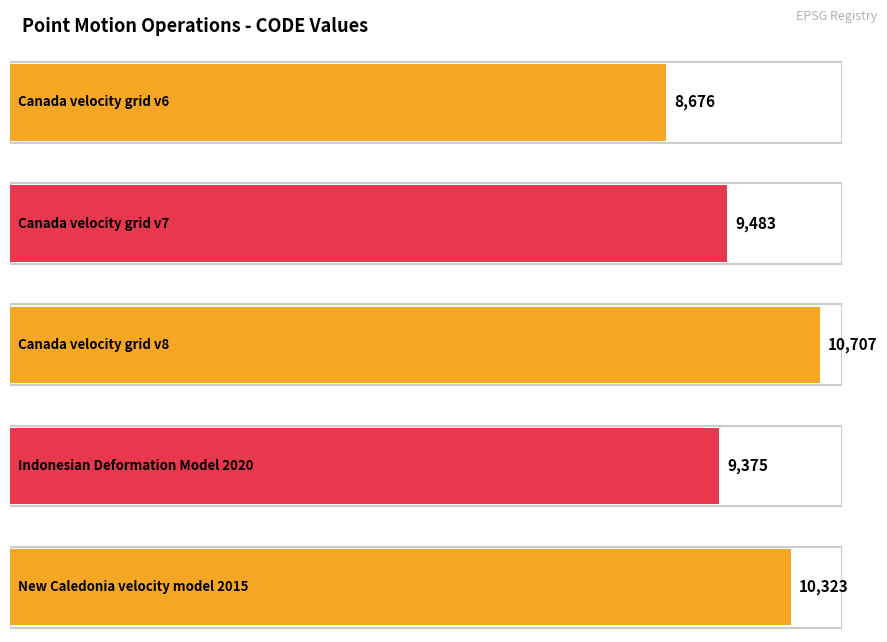

Are the bars grouped side by side (vs. stacked)?

No